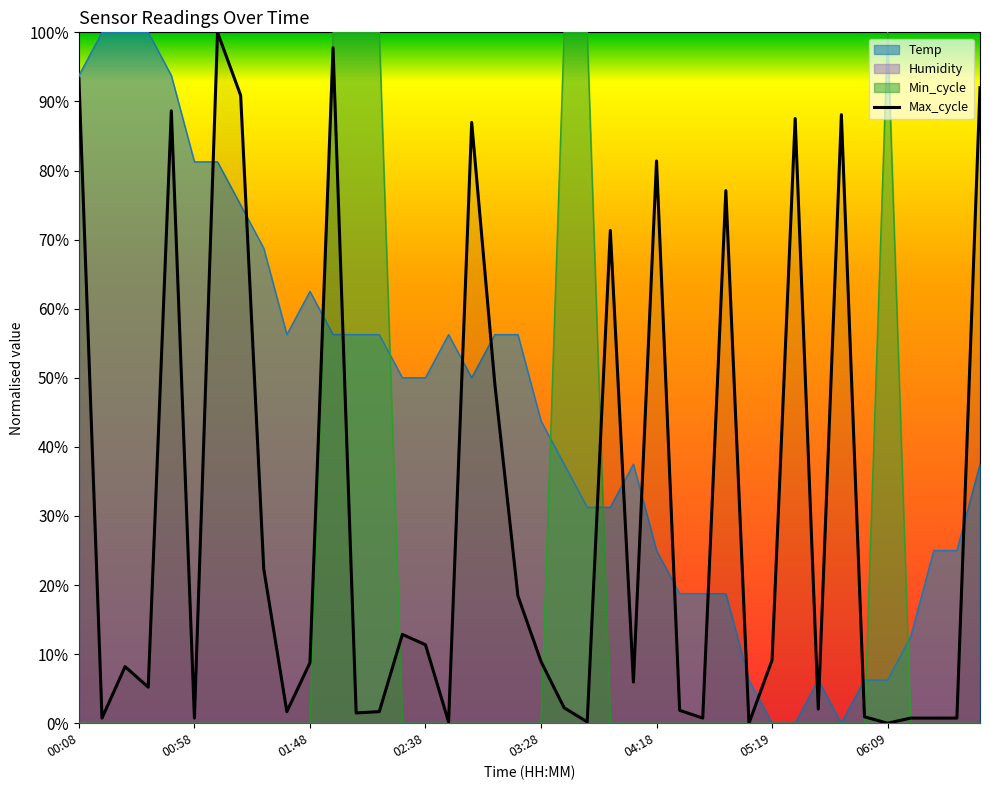

Does the chart have visible grid lines?

No